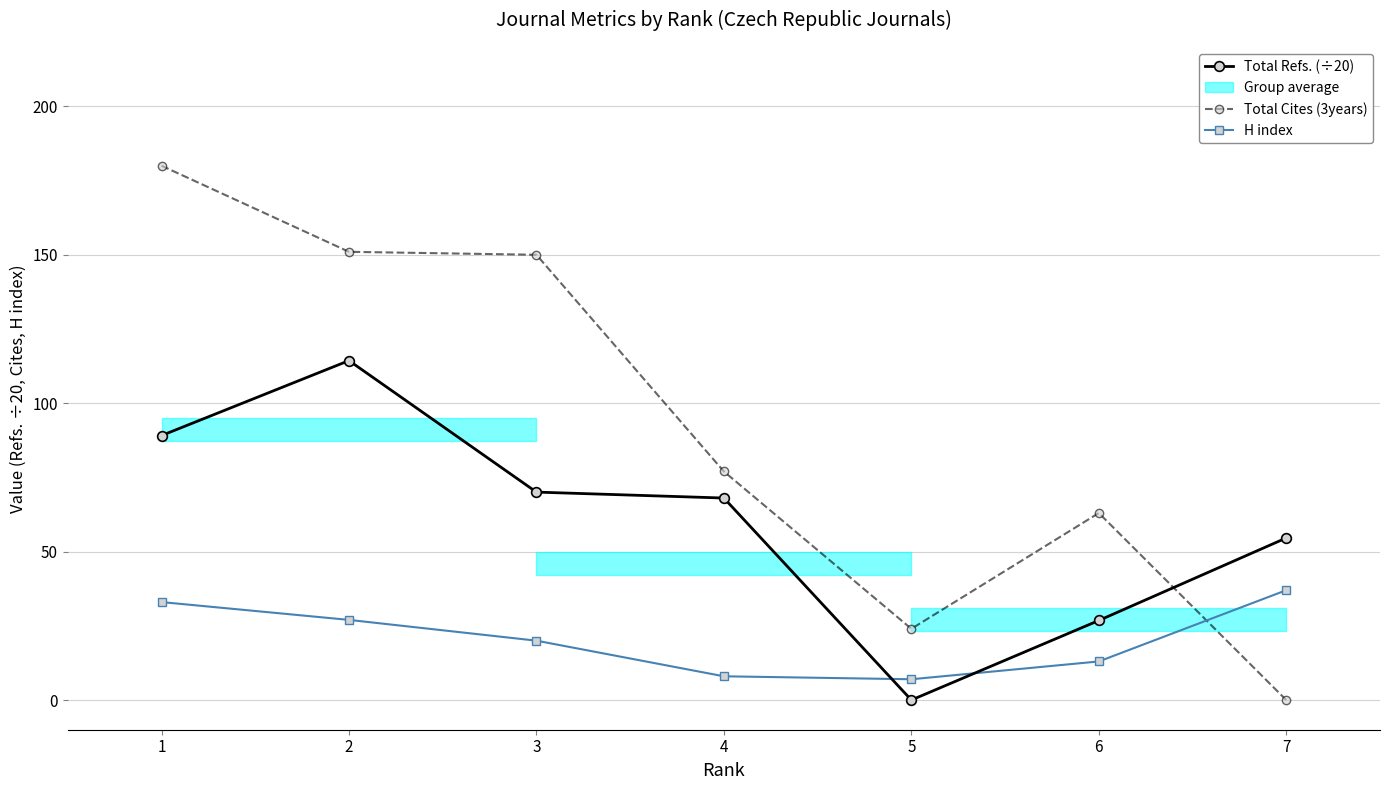

True or false: Total Cites (3years) has more than 2 points higher than both neighbors.

False